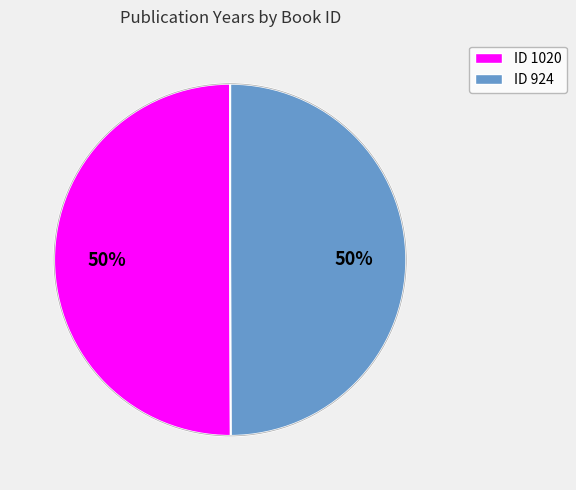

How many slices are in this pie chart?

2